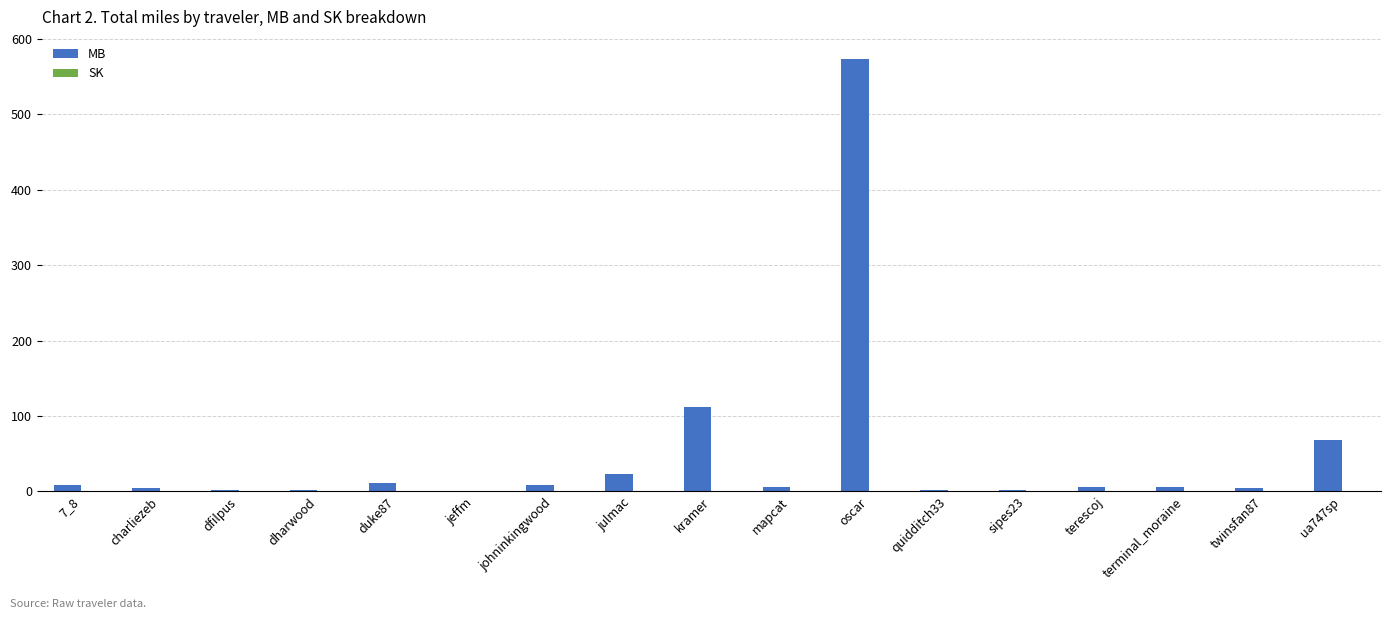

At which category is the sum across all series the highest?

oscar